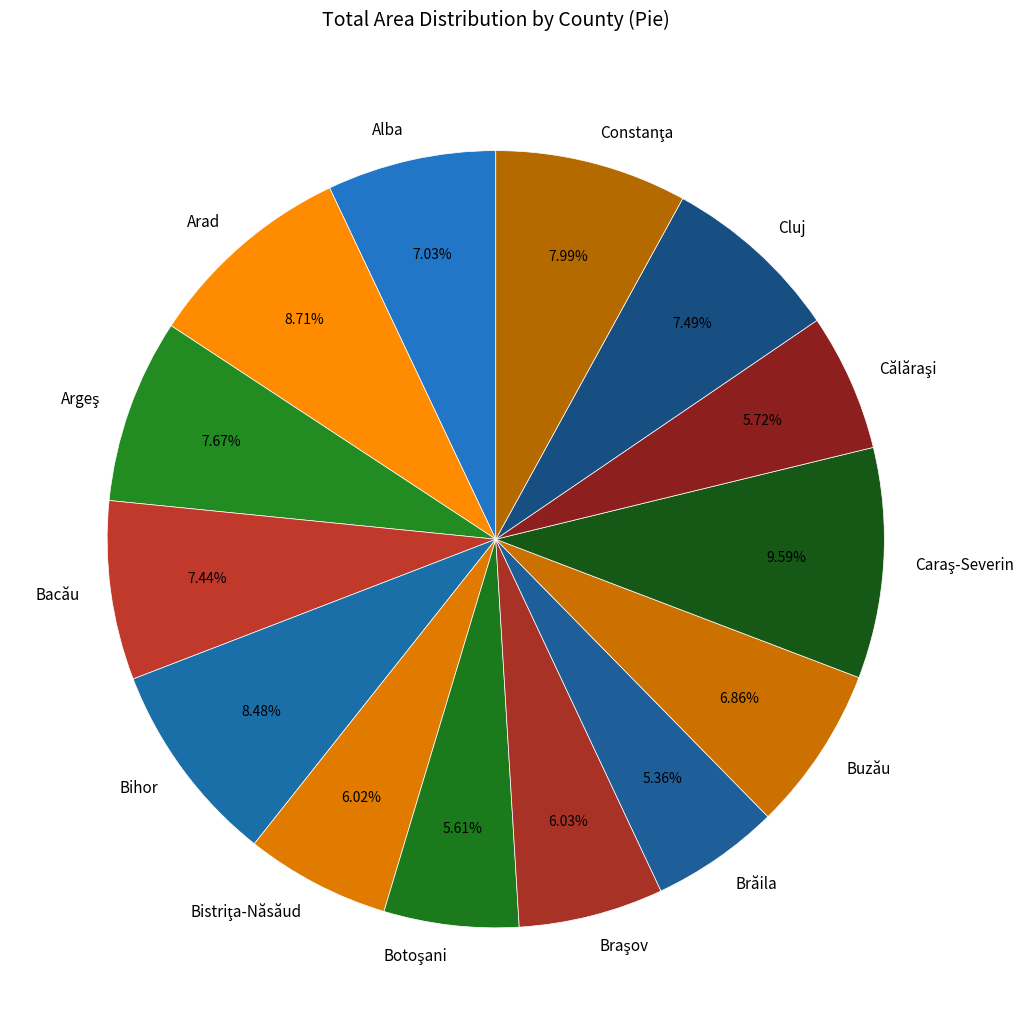

To the nearest percent, what is the average slice percentage?

7%